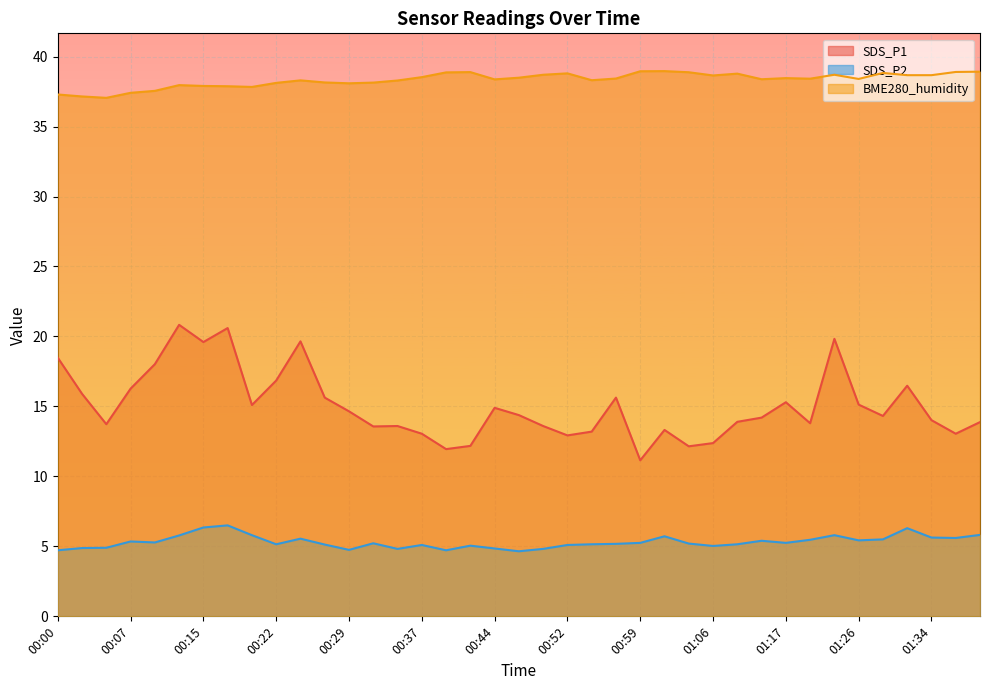

Reading left to right, extract all data points from this chart.

SDS_P1: 00:00=18.5	00:02=15.9	00:05=13.7	00:07=16.3	00:10=18.0	00:12=20.8	00:15=19.6	00:17=20.6	00:20=15.1	00:22=16.9	00:25=19.6	00:27=15.6	00:29=14.7	00:32=13.6	00:34=13.6	00:37=13.1	00:39=11.9	00:42=12.2	00:44=14.9	00:47=14.4	00:49=13.6	00:52=12.9	00:54=13.2	00:56=15.6	00:59=11.2	01:01=13.3	01:04=12.2	01:06=12.4	01:09=13.9	01:14=14.2	01:17=15.3	01:19=13.8	01:24=19.8	01:26=15.1	01:29=14.3	01:31=16.5	01:34=14.0	01:36=13.1	01:39=13.9
SDS_P2: 00:00=4.7	00:02=4.9	00:05=4.9	00:07=5.3	00:10=5.3	00:12=5.8	00:15=6.3	00:17=6.5	00:20=5.8	00:22=5.2	00:25=5.5	00:27=5.1	00:29=4.8	00:32=5.2	00:34=4.8	00:37=5.1	00:39=4.7	00:42=5.0	00:44=4.8	00:47=4.7	00:49=4.8	00:52=5.1	00:54=5.2	00:56=5.2	00:59=5.2	01:01=5.7	01:04=5.2	01:06=5.0	01:09=5.2	01:14=5.4	01:17=5.2	01:19=5.5	01:24=5.8	01:26=5.4	01:29=5.5	01:31=6.3	01:34=5.6	01:36=5.6	01:39=5.8
BME280_humidity: 00:00=37.3	00:02=37.1	00:05=37.0	00:07=37.4	00:10=37.5	00:12=38.0	00:15=37.9	00:17=37.9	00:20=37.8	00:22=38.1	00:25=38.3	00:27=38.1	00:29=38.1	00:32=38.1	00:34=38.3	00:37=38.5	00:39=38.9	00:42=38.9	00:44=38.4	00:47=38.5	00:49=38.7	00:52=38.8	00:54=38.3	00:56=38.4	00:59=39.0	01:01=39.0	01:04=38.9	01:06=38.6	01:09=38.8	01:14=38.4	01:17=38.5	01:19=38.4	01:24=38.7	01:26=38.4	01:29=38.8	01:31=38.7	01:34=38.7	01:36=38.9	01:39=38.9